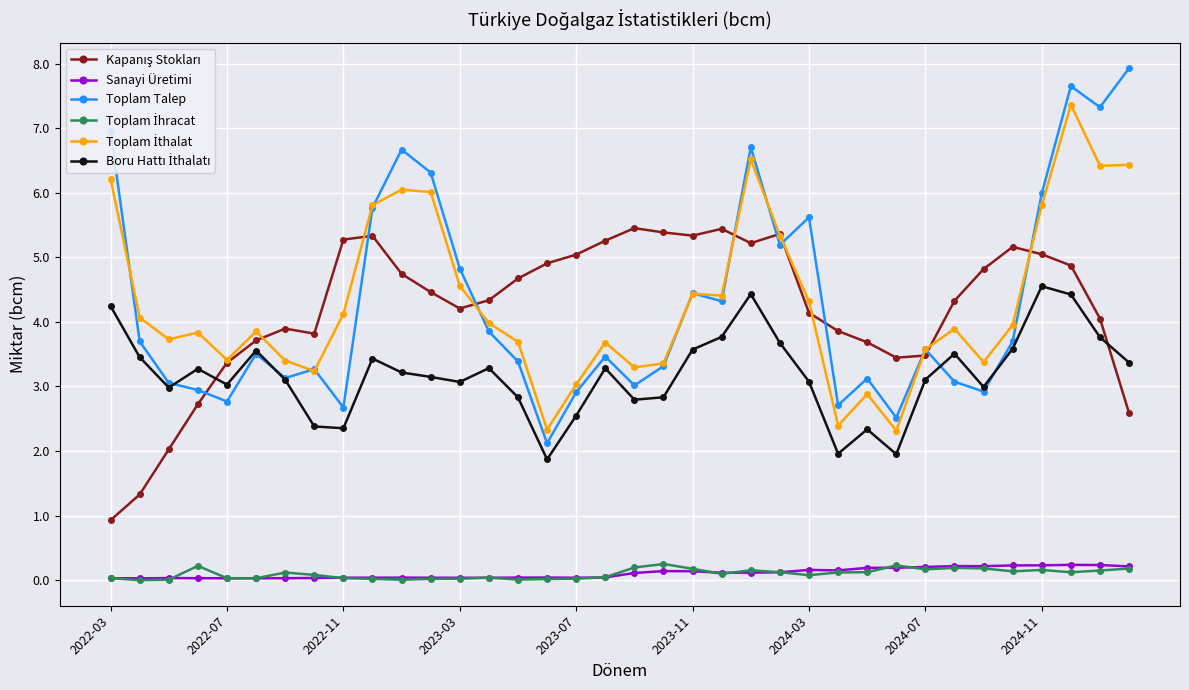

Which series has the widest spread of values?

Toplam Talep